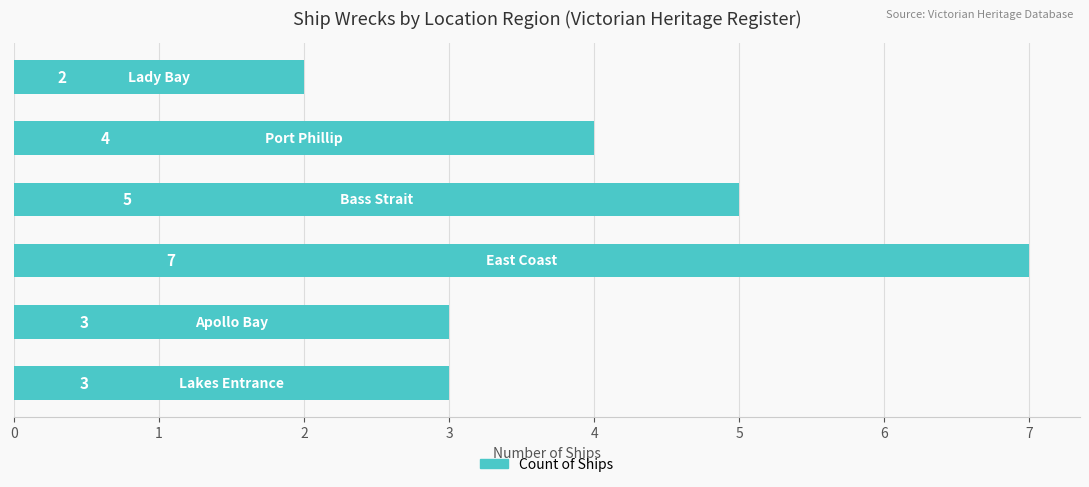

Reading top to bottom, list all the values displayed in this chart.

2	4	5	7	3	3